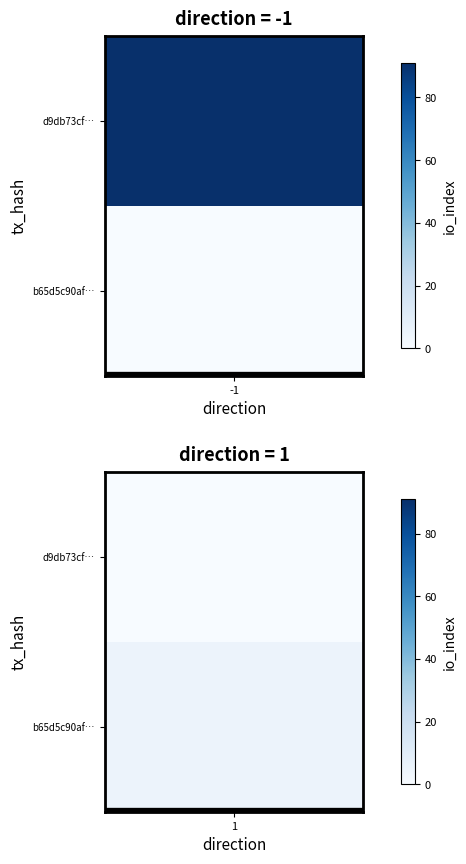

Is the value of d9db73cf467738ddec6b4f43568dfd1601d873e at 0 greater than the value of b65d5c90af52697008745e1626e24c19ea844f5 at 1?

No